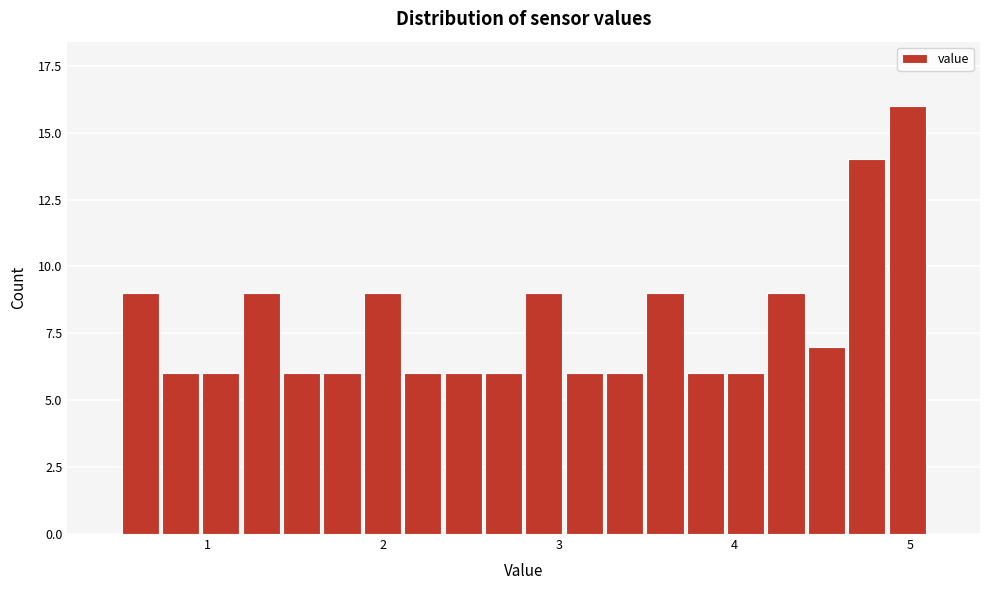

Around what value on the x-axis is the tallest bar? Give the approximate position of its centre, as read against the axis.

5.0